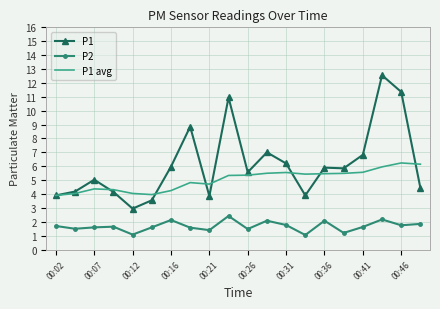

Which series has the largest total across all categories?

P1